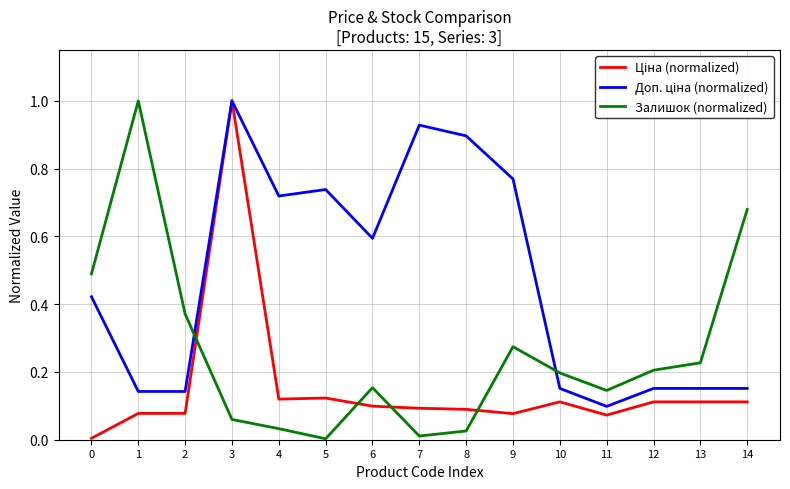

At which category is the sum across all series the highest?

3